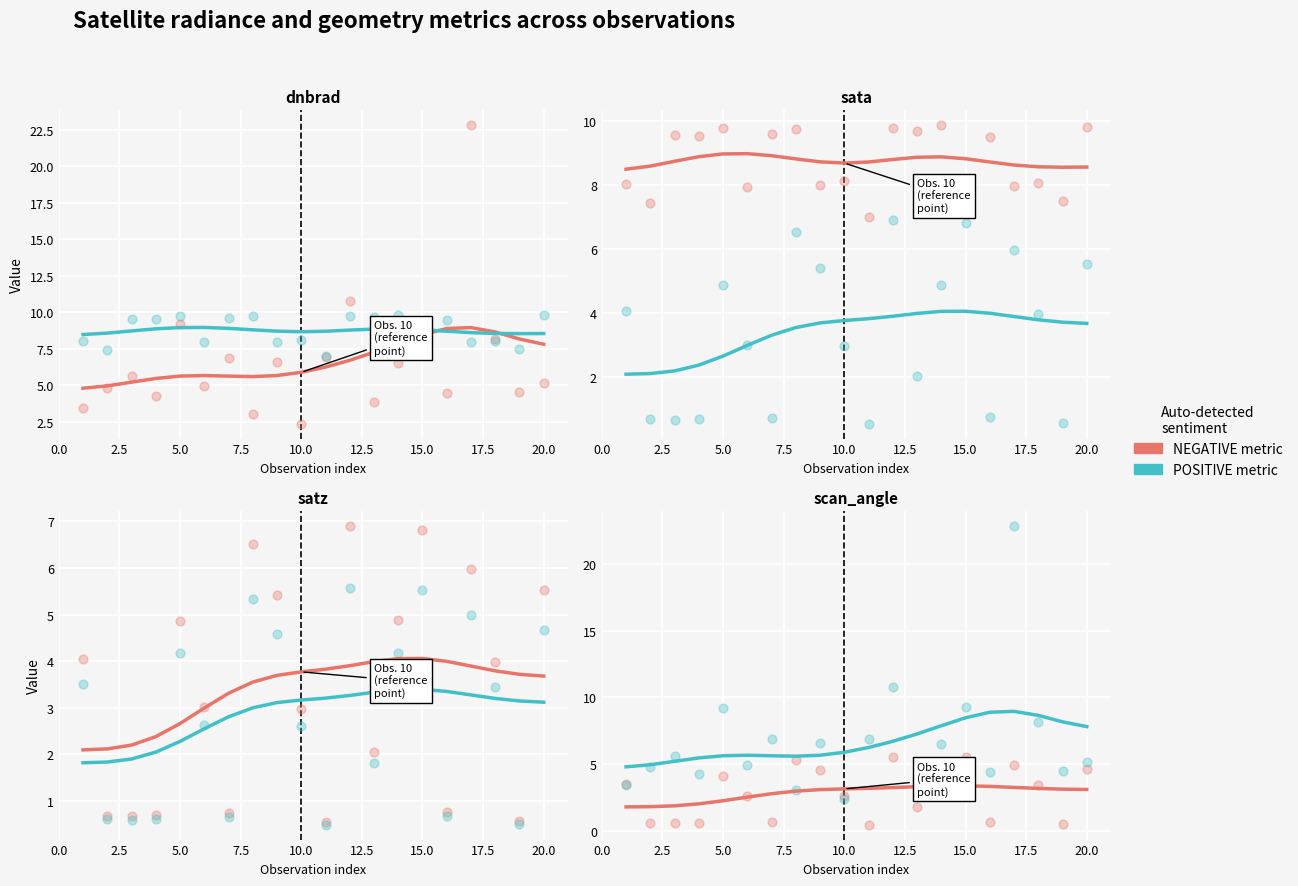

Which series reaches the minimum Y coordinate?

NEGATIVE metric